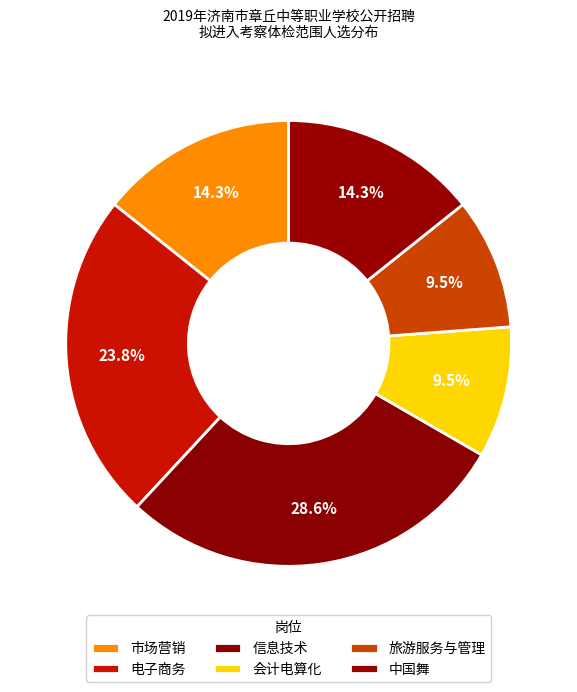

To the nearest percent, what is the average slice percentage?

17%